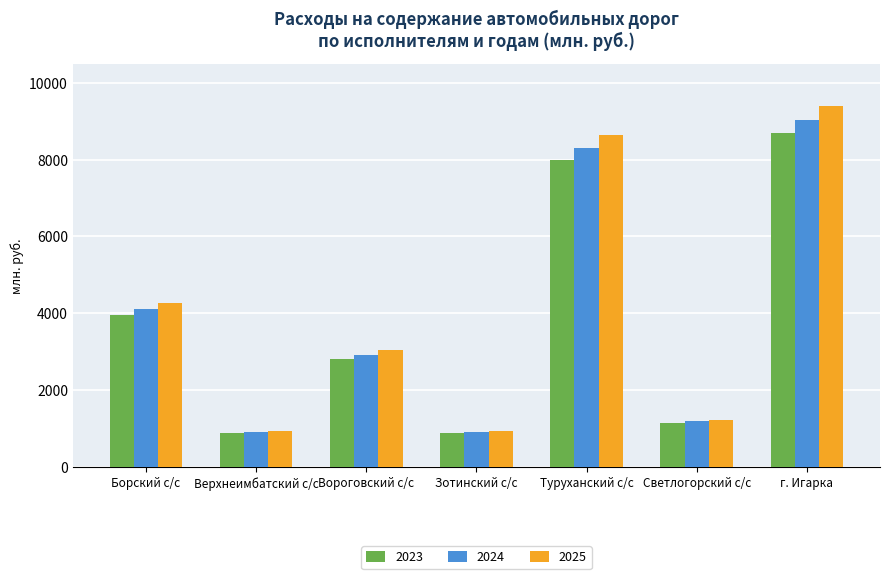

What is the sum of the 2023 values at Зотинский с/с and Туруханский с/с?

8880.0